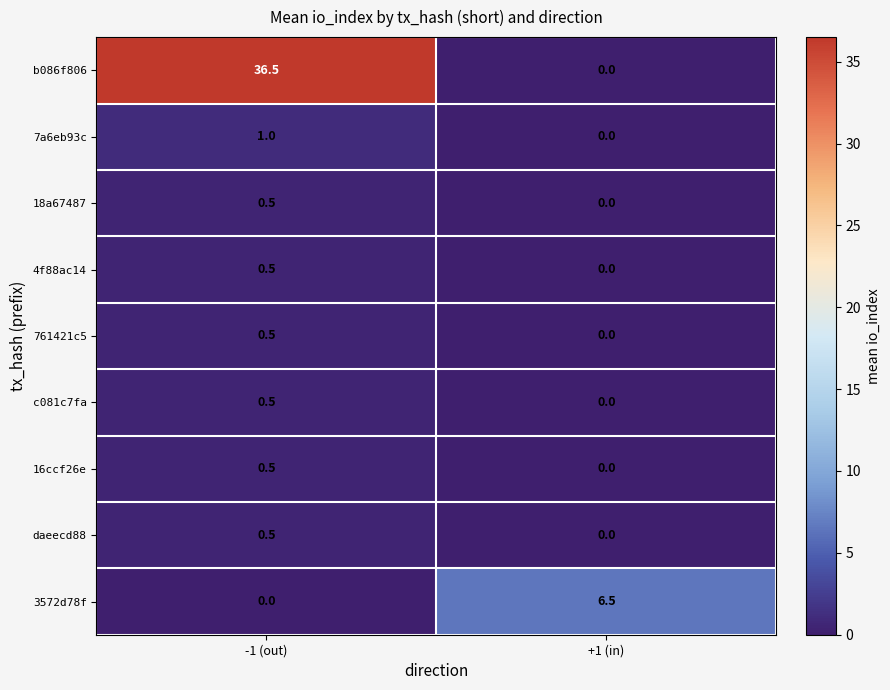

Which series has the largest total across all categories?

b086f806